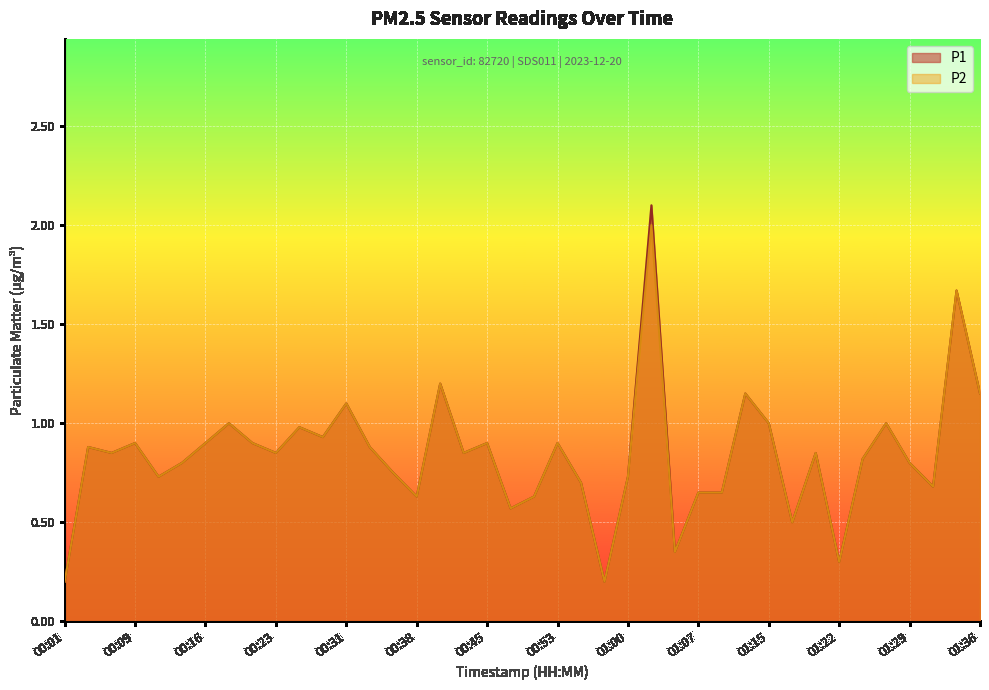

True or false: P1 and P2 cross at least once.

False